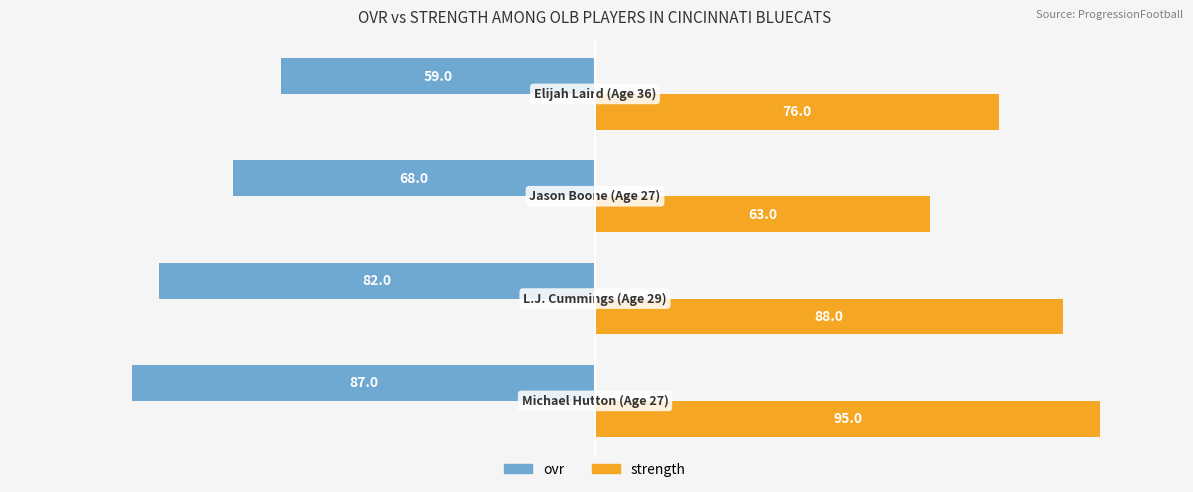

What is the highest value of the strength series?

95